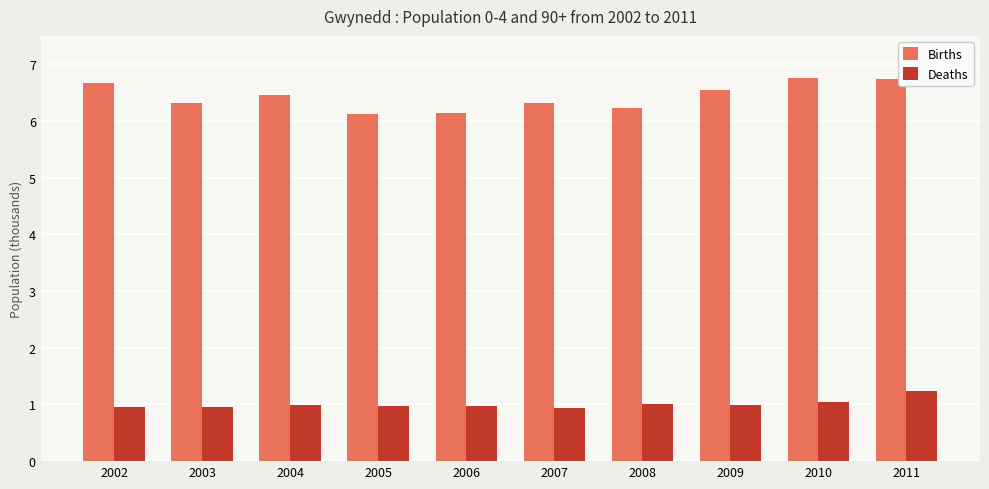

List the series in order of their peak value, lowest first.

Deaths, Births